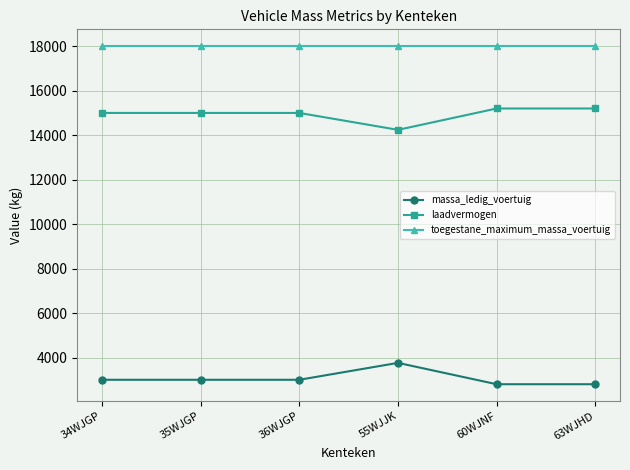

Which series has the largest total across all categories?

toegestane_maximum_massa_voertuig